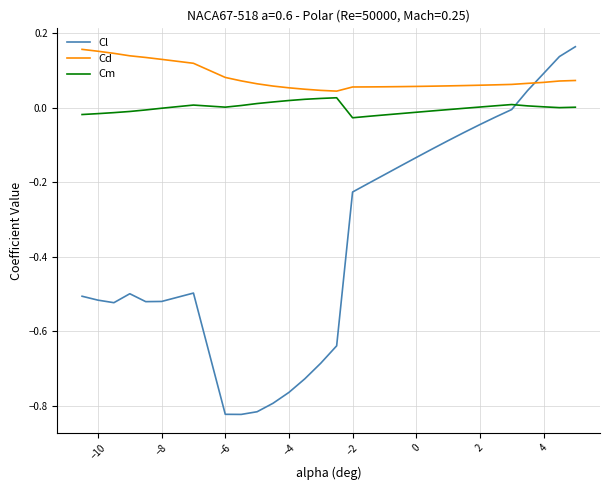

After their last crossing, which series has the higher values: Cl or Cd?

Cl